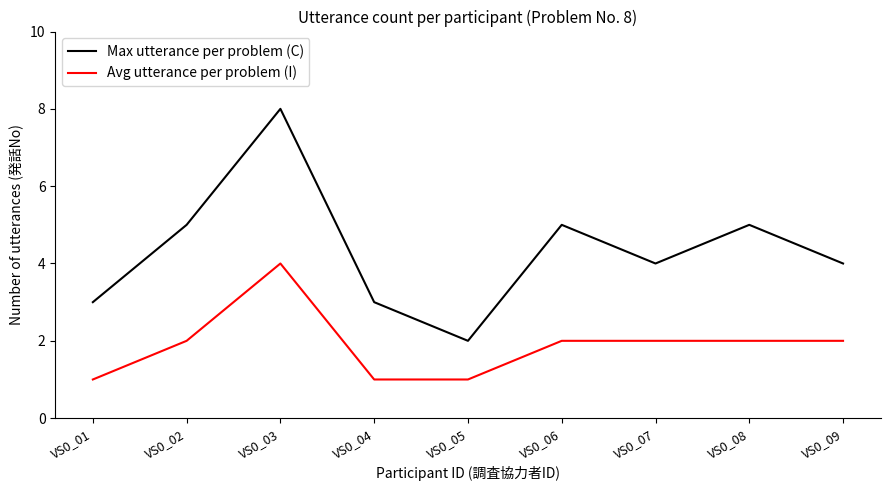

At which category does Max utterance per problem (C) reach its first local valley?

VS0_05